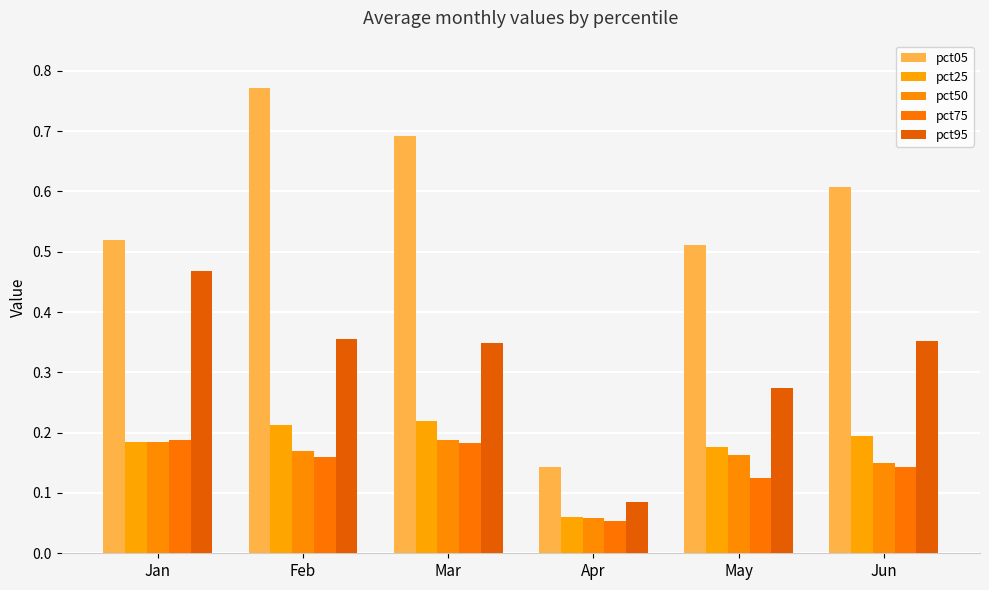

Count the number of categories in the chart.

6